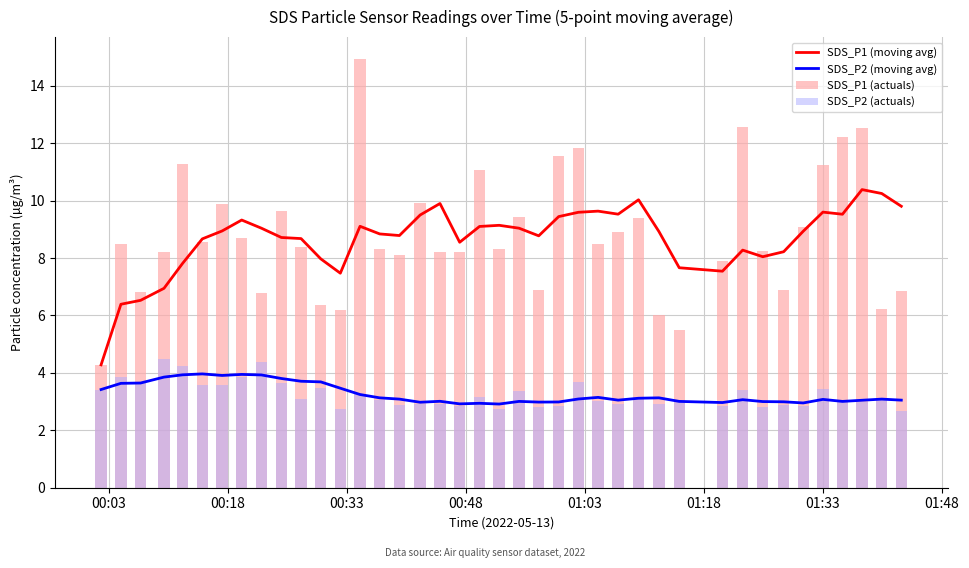

How many series are shown in this chart?

4